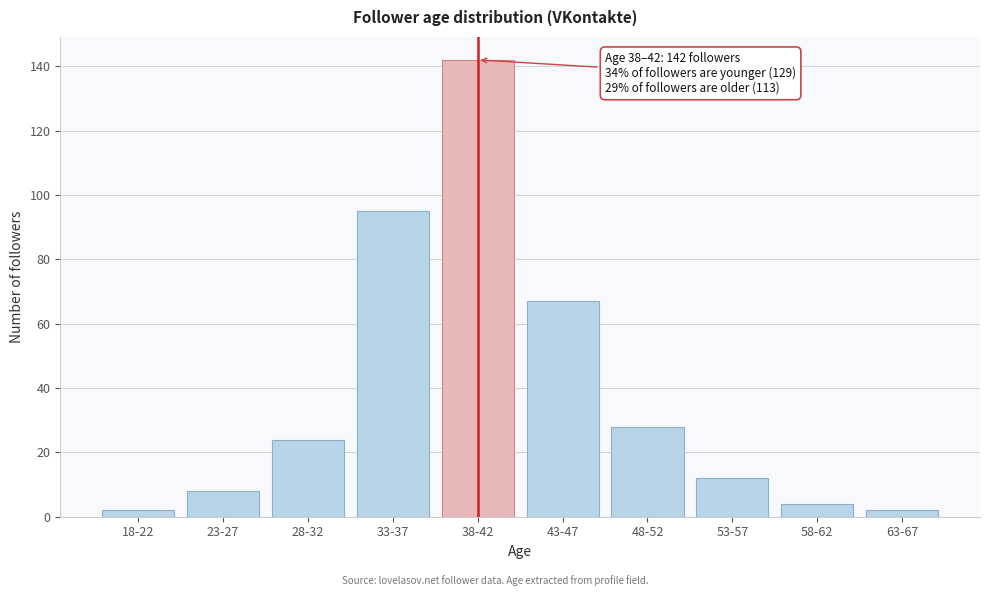

Reading left to right, what are all the values shown in this chart?

18-22=2	23-27=8	28-32=24	33-37=95	38-42=142	43-47=67	48-52=28	53-57=12	58-62=4	63-67=2